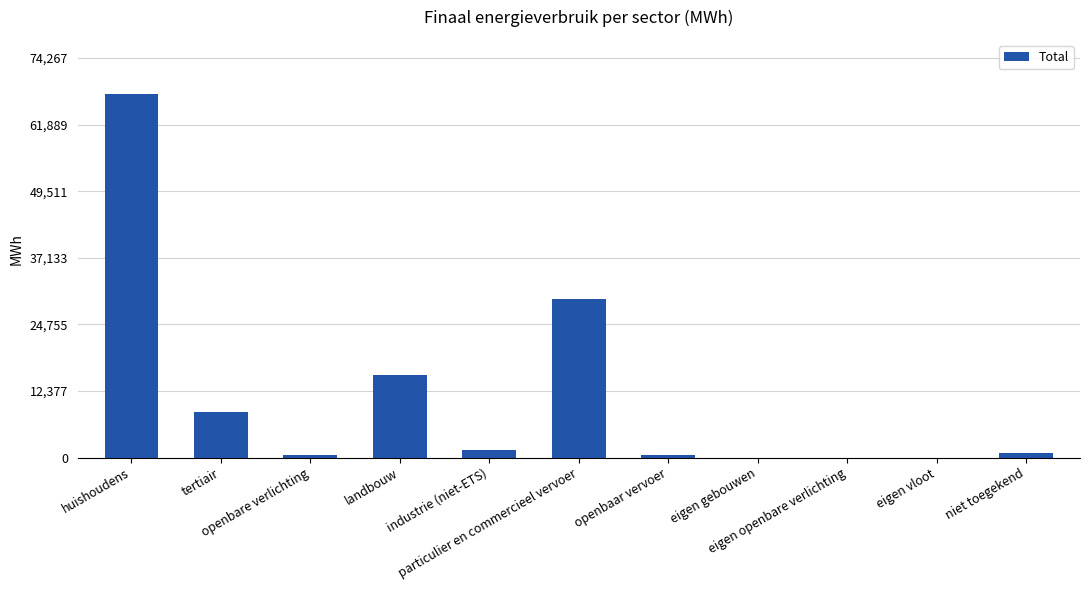

The value at niet toegekend is 842.2. True or false?

True